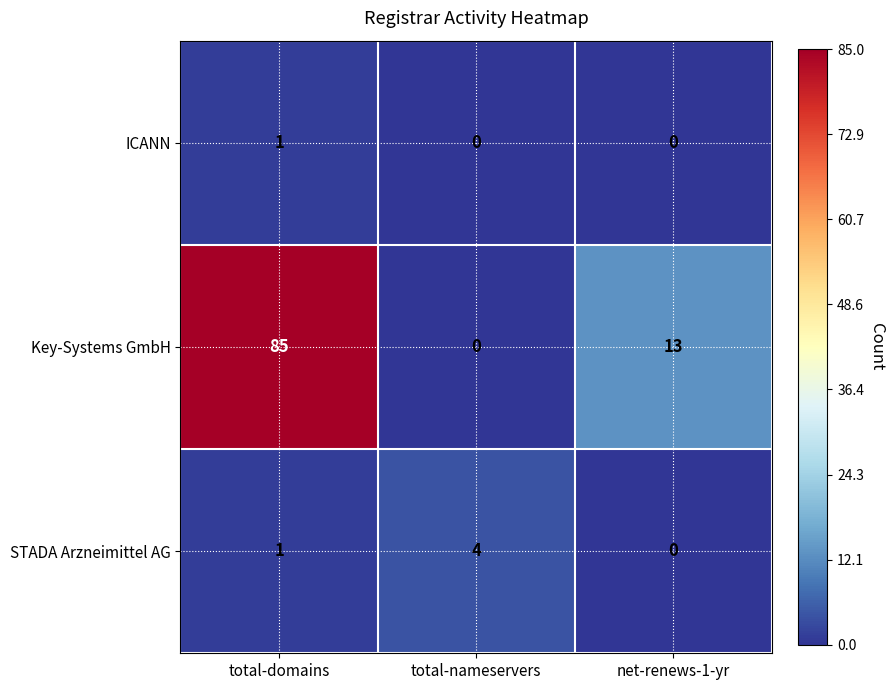

How many STADA Arzneimittel AG values are between 0 and 4?

3